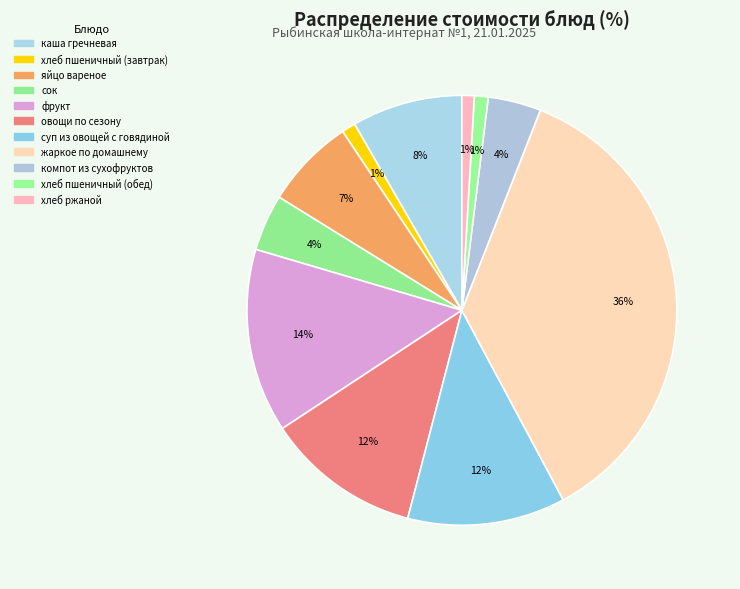

Which has a higher value, компот из сухофруктов or суп из овощей с говядиной?

суп из овощей с говядиной